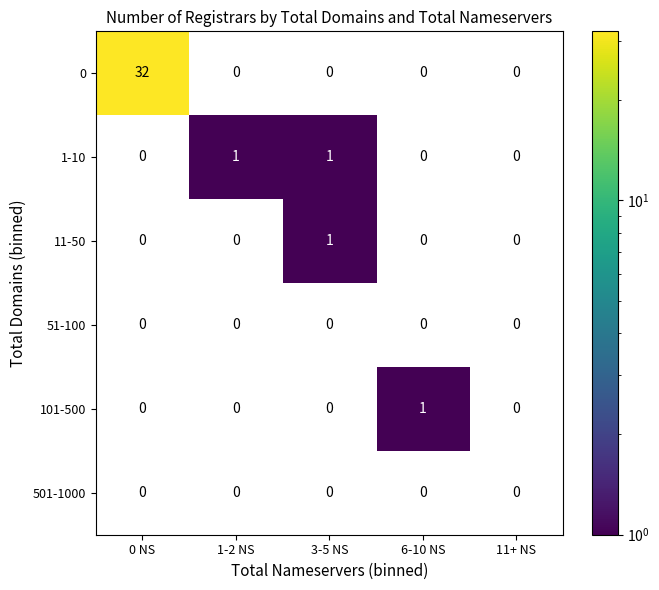

Which series has the largest total across all categories?

0